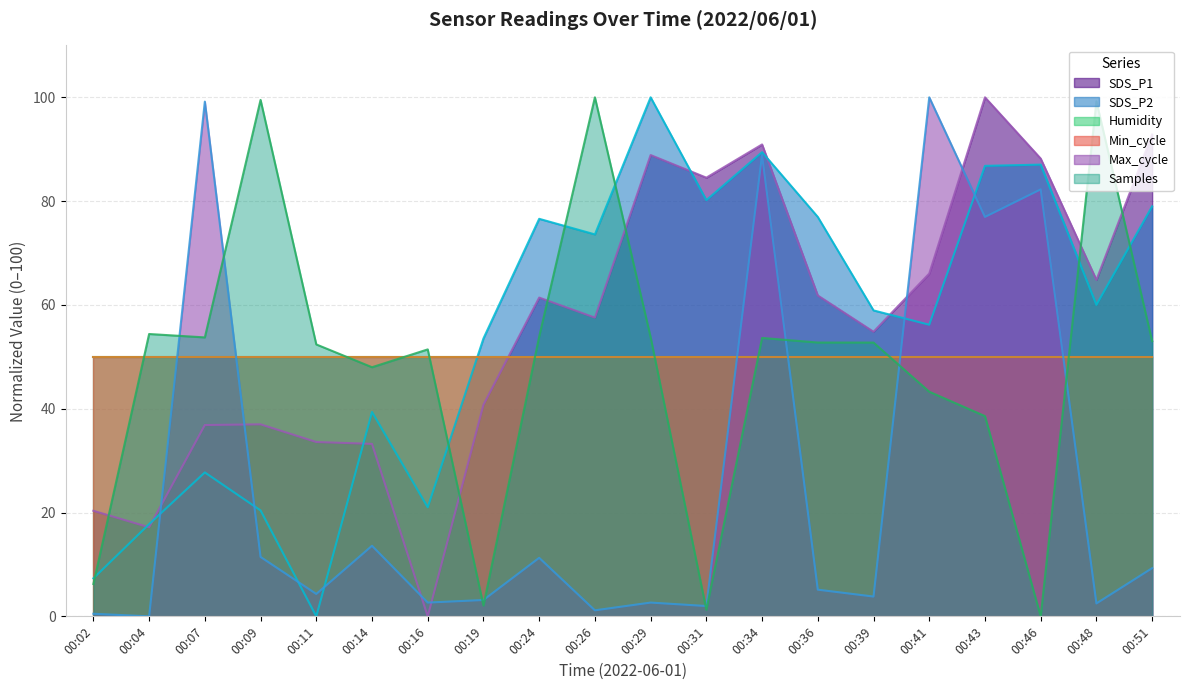

True or false: Max_cycle has more than 0 points higher than both neighbors.

True